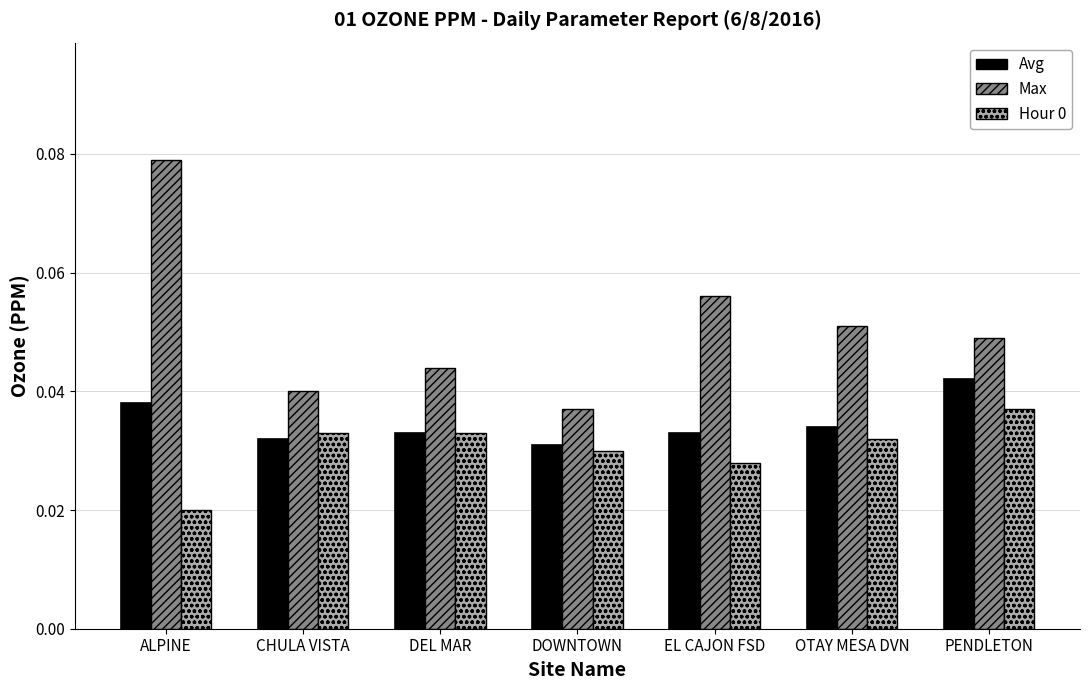

Which series changed the most between DEL MAR and OTAY MESA DVN?

Max